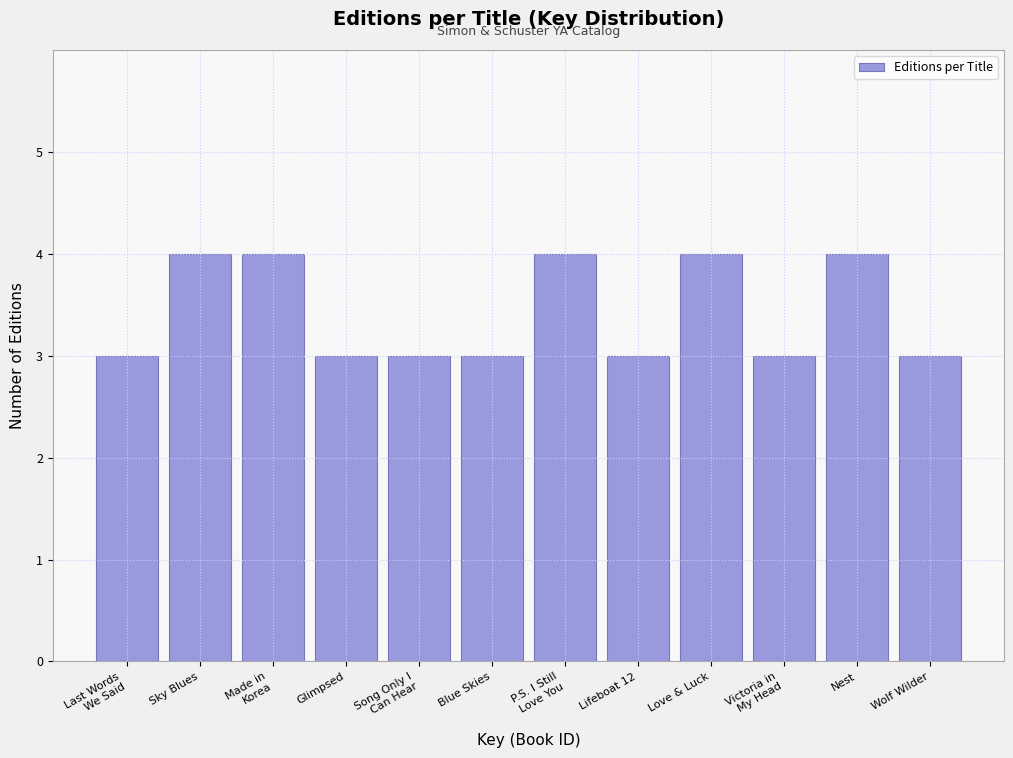

Reading left to right, extract all data points from this chart.

3	4	4	3	3	3	4	3	4	3	4	3